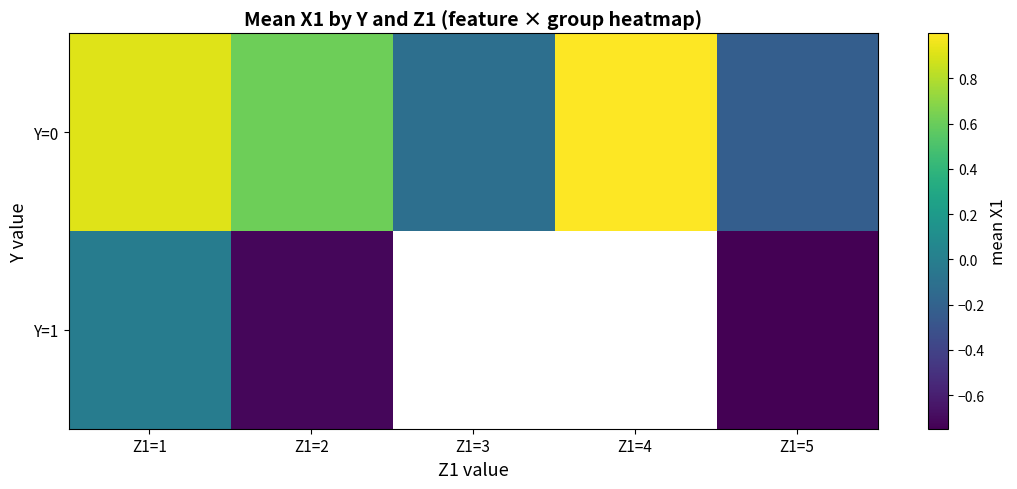

Which series has the widest spread of values?

Y=0